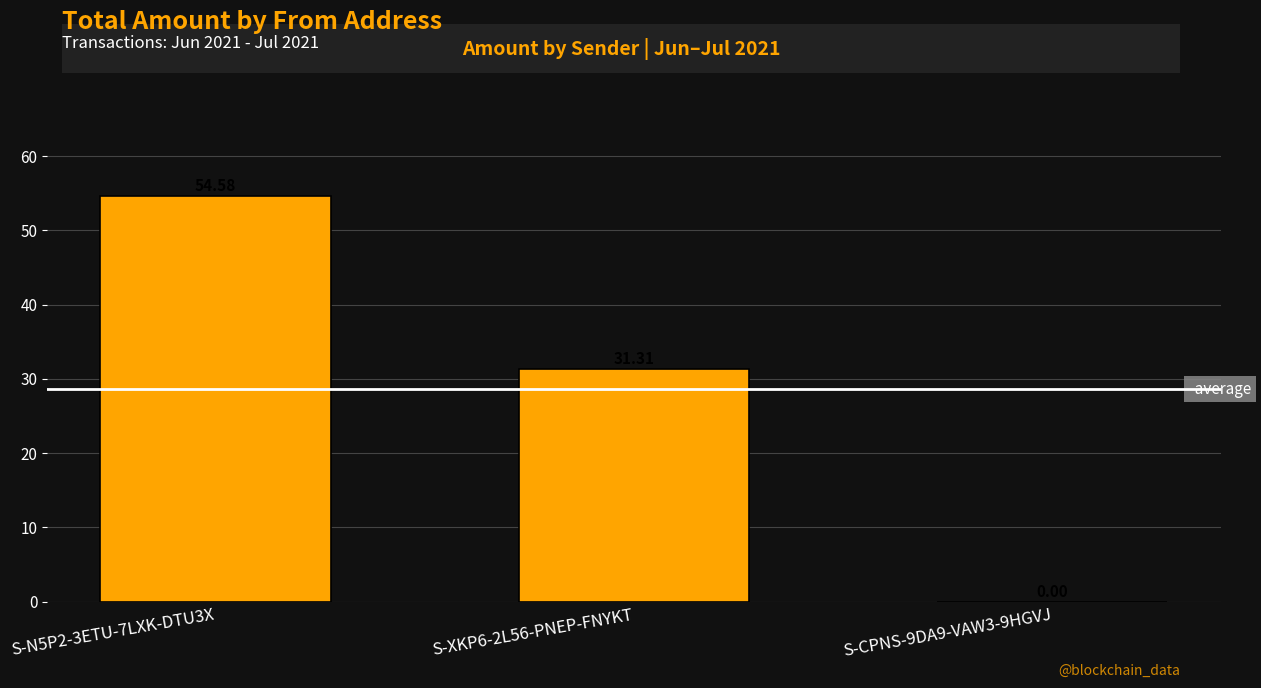

Where is the data nearest to the value 42?

S-XKP6-2L56-PNEP-FNYKT